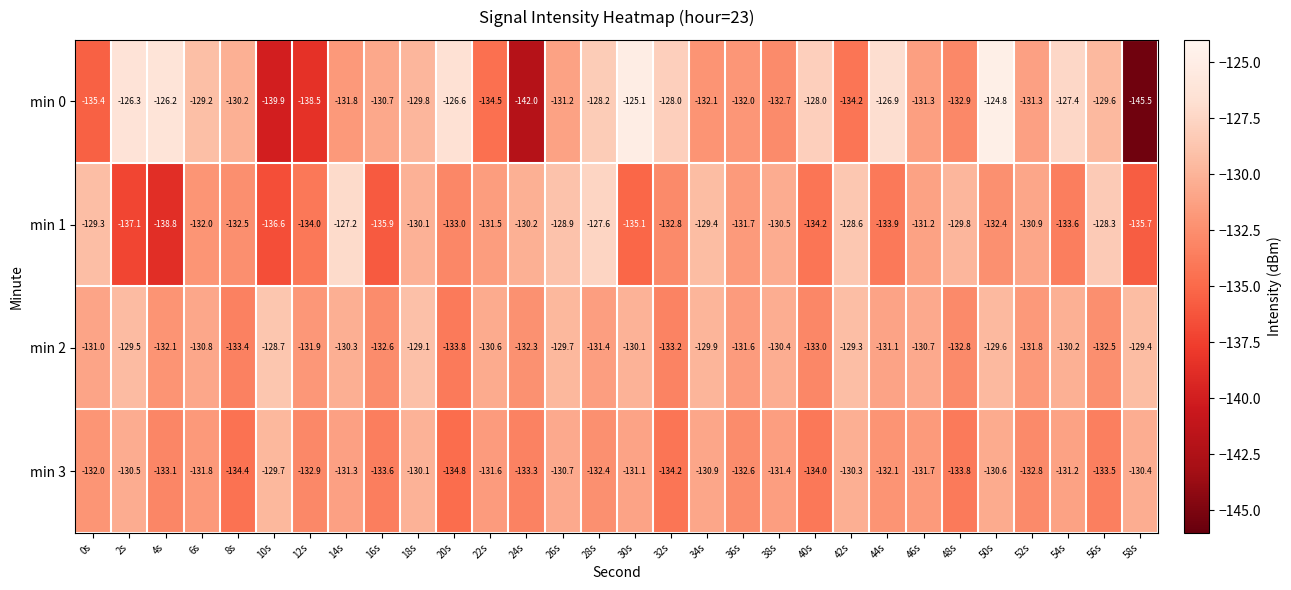

What is the spread (max minus min) of values at 38s?

2.3